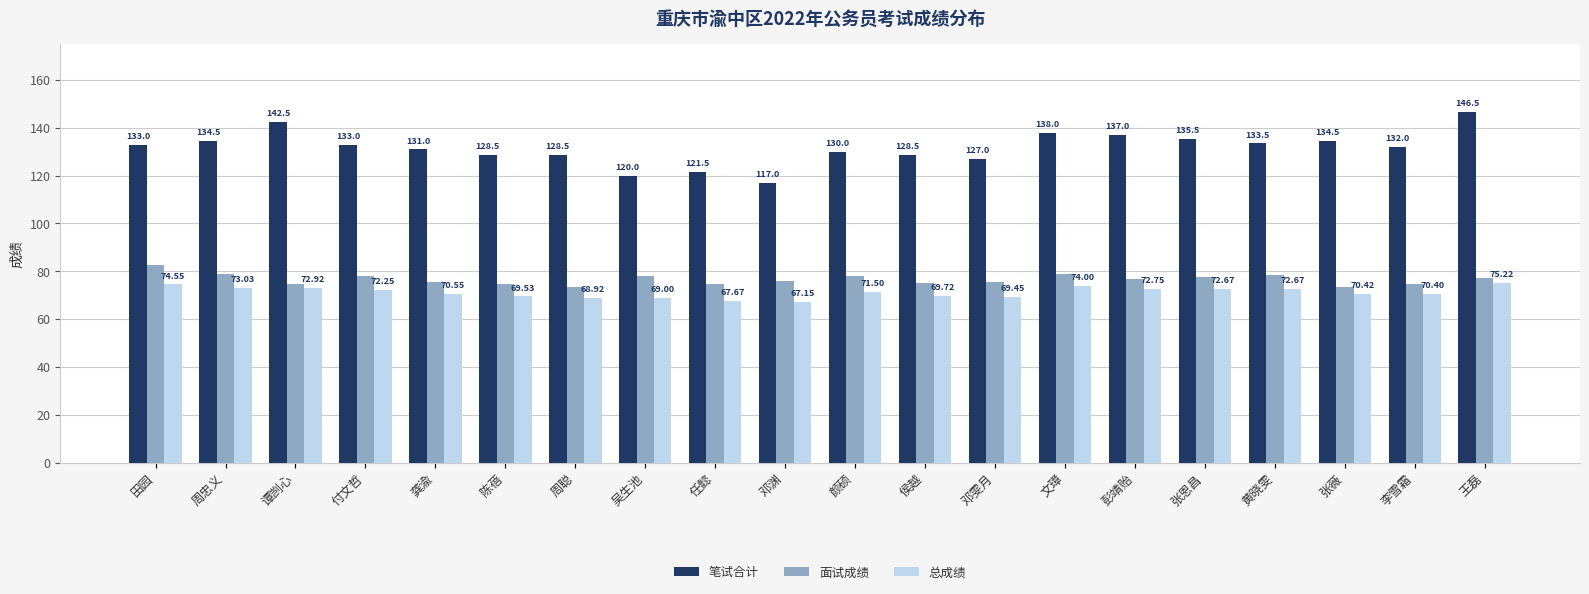

The 笔试合计 series shows 137.0 at 彭靖贻. True or false?

True